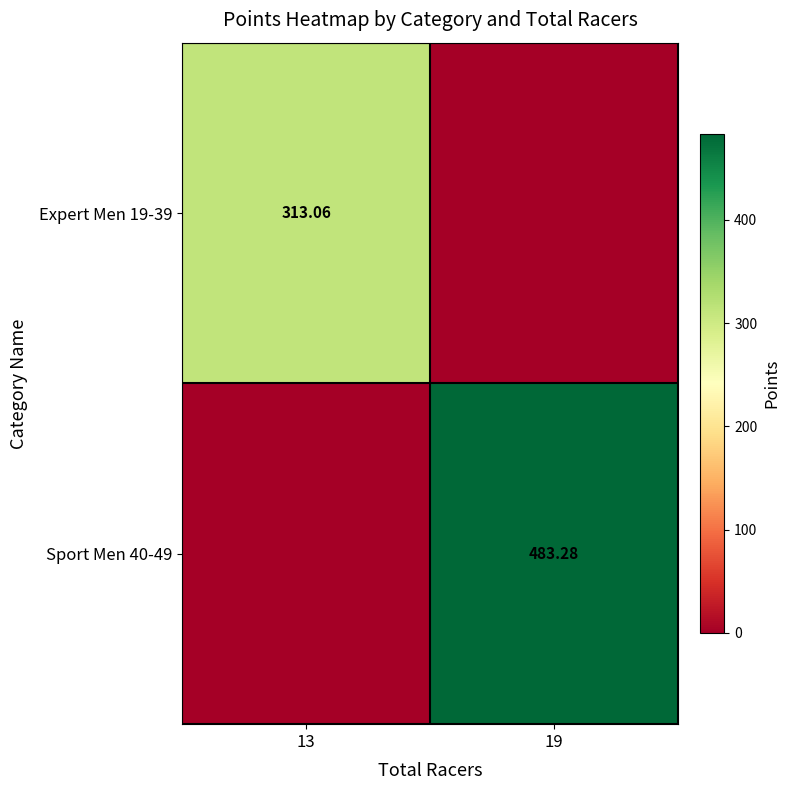

What is the sum of all Sport Men 40-49 values?

483.3